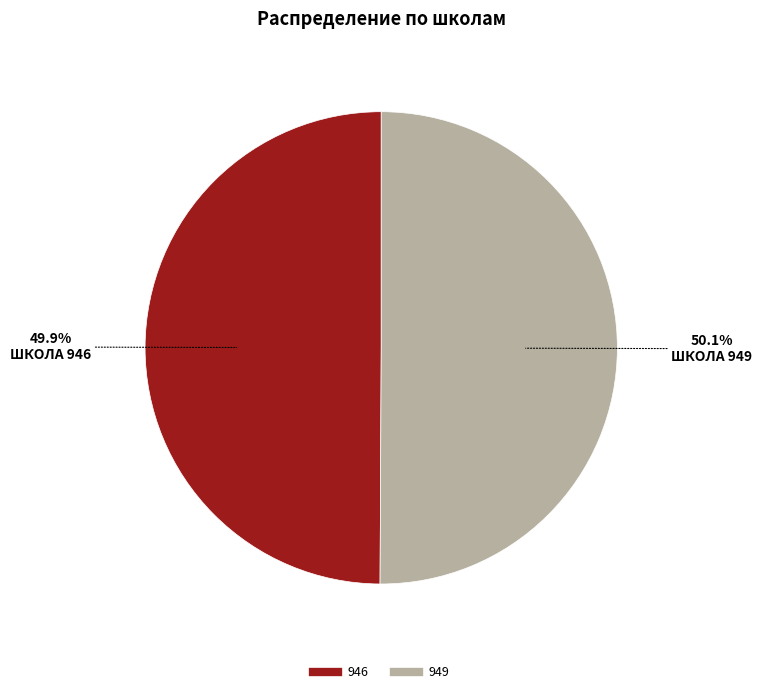

True or false: 946 accounts for 39% of the total.

False